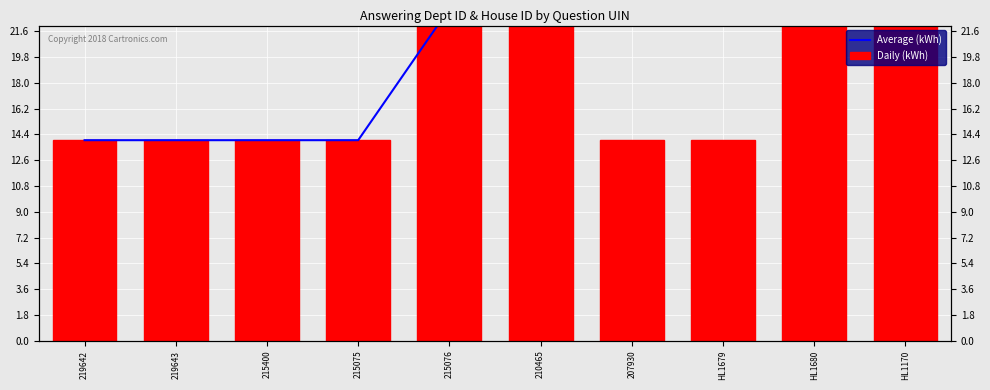

What is the value of the Average (kWh) bar at the 3rd from the left?

14.0